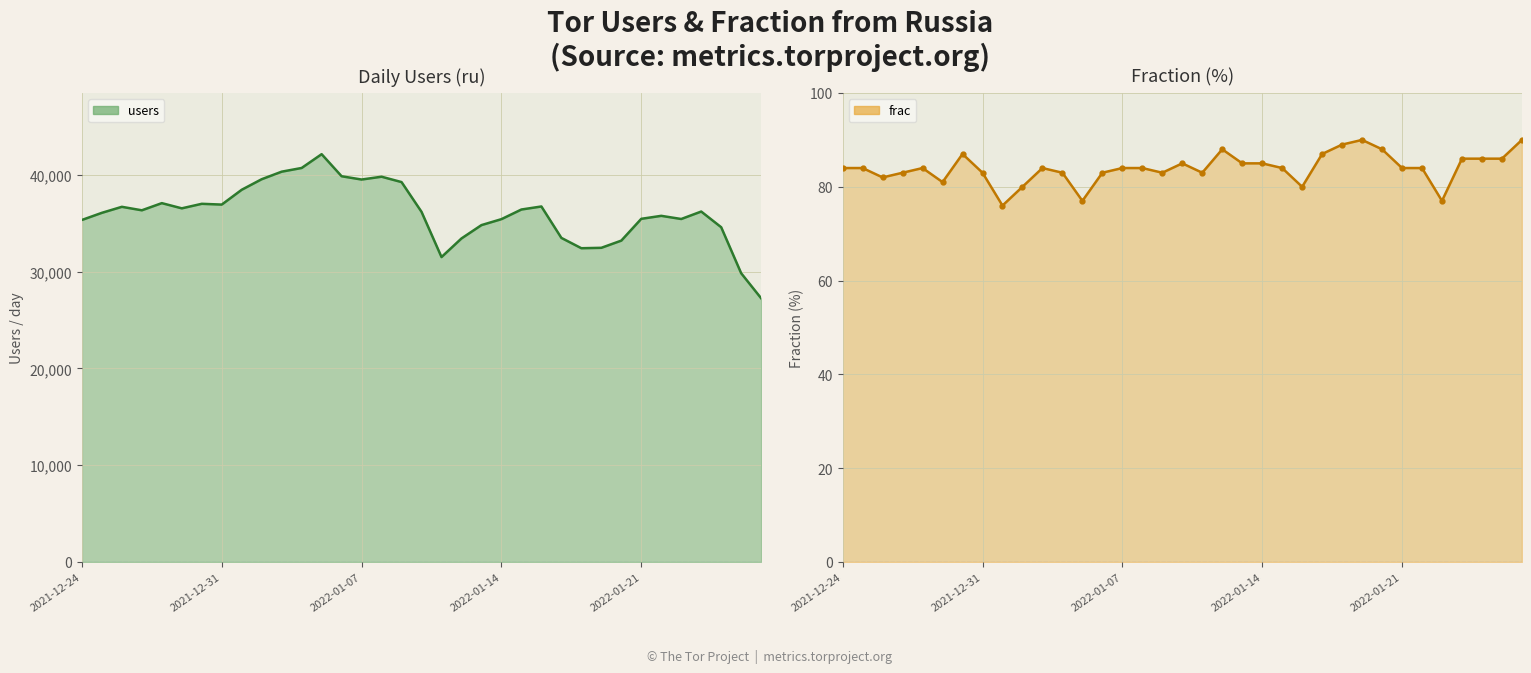

Does the chart have visible grid lines?

Yes